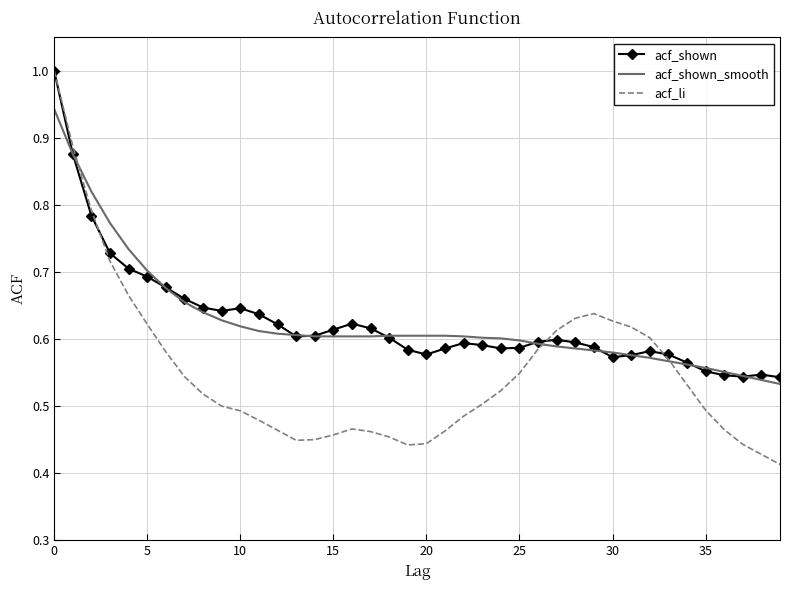

How many times do acf_li and acf_shown_smooth cross each other?

3